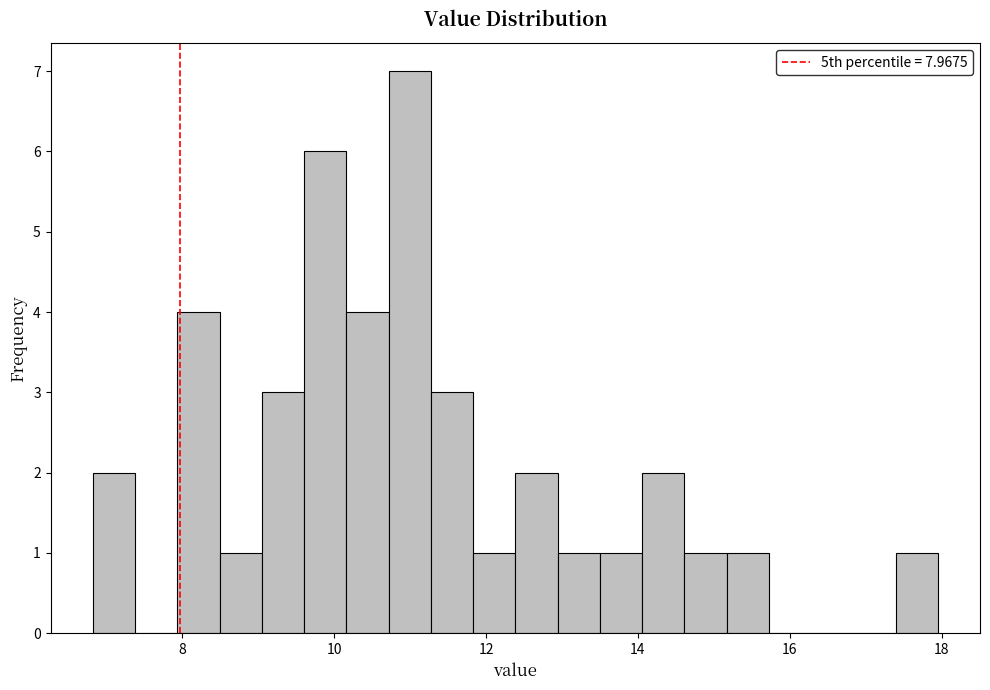

Read against the x-axis, roughly where is the centre of the tallest bar?

11.0